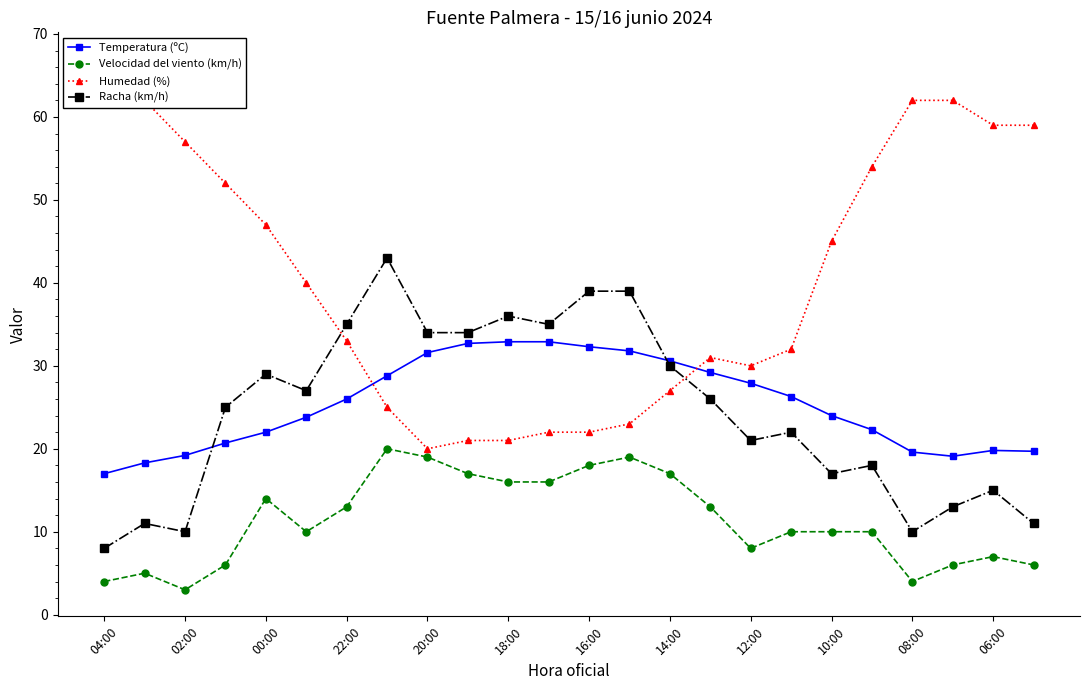

True or false: Velocidad del viento (km/h) has a value of 19.0 at 20:00.

True